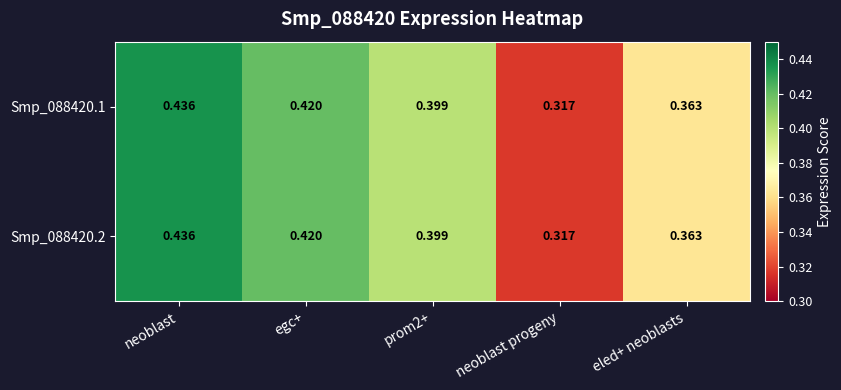

What is the total value across all series at neoblast progeny?

0.6